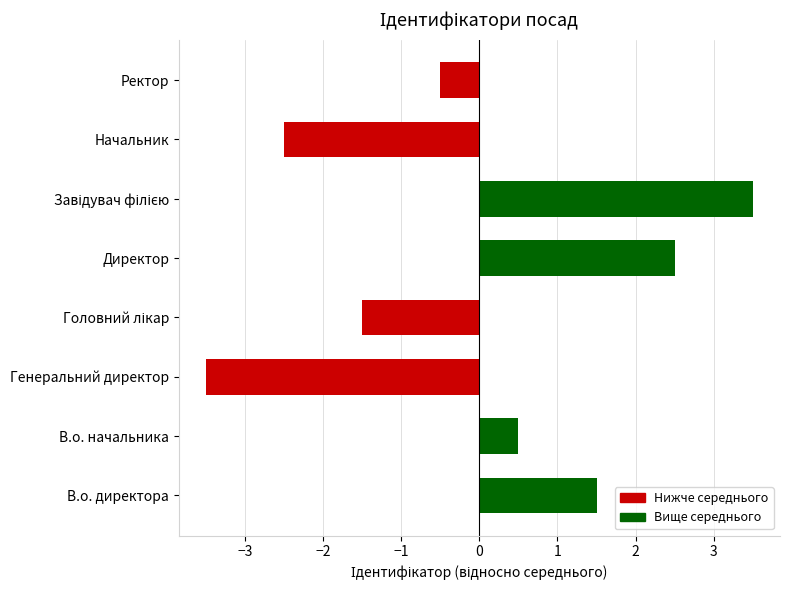

Reading bottom to top, what are all the values shown in this chart?

1.5	0.5	-3.5	-1.5	2.5	3.5	-2.5	-0.5